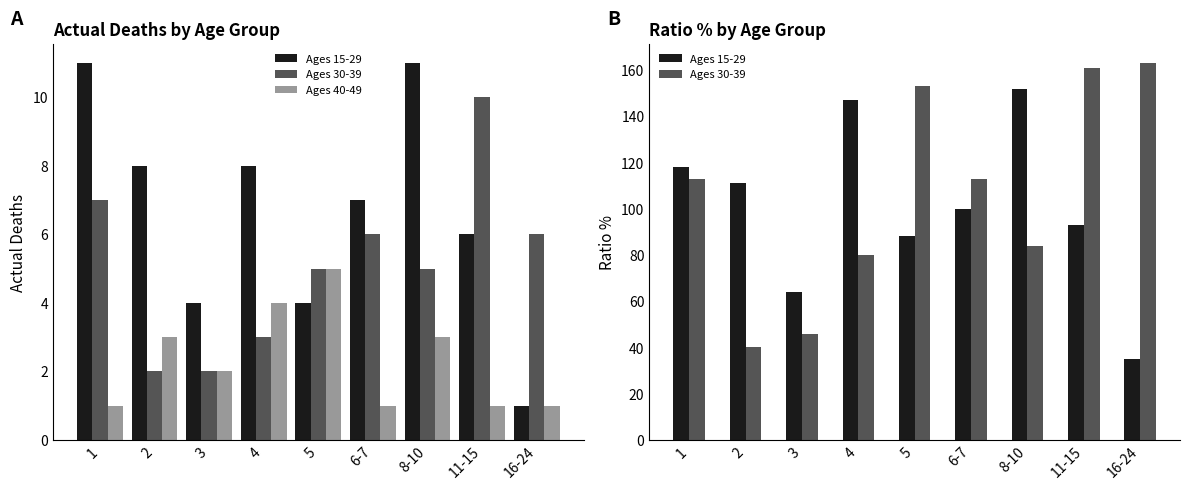

Which series has the largest range (max minus min)?

Ages 30-39